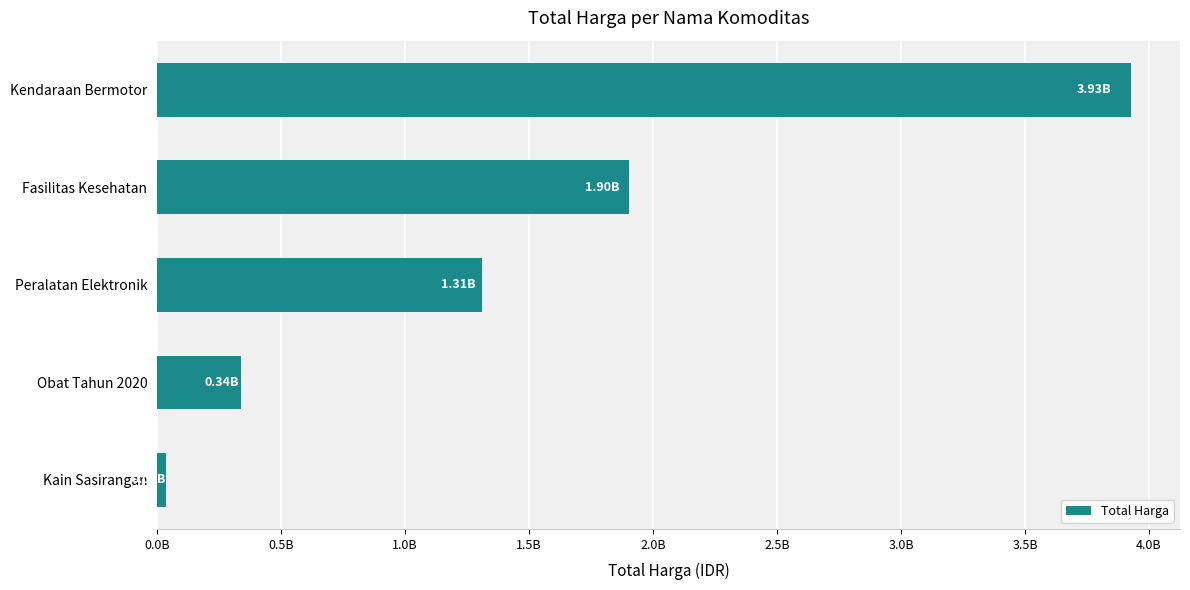

List the labels in order of value, smallest first.

Kain Sasirangan, Obat Tahun 2020, Peralatan Elektronik, Fasilitas Kesehatan, Kendaraan Bermotor